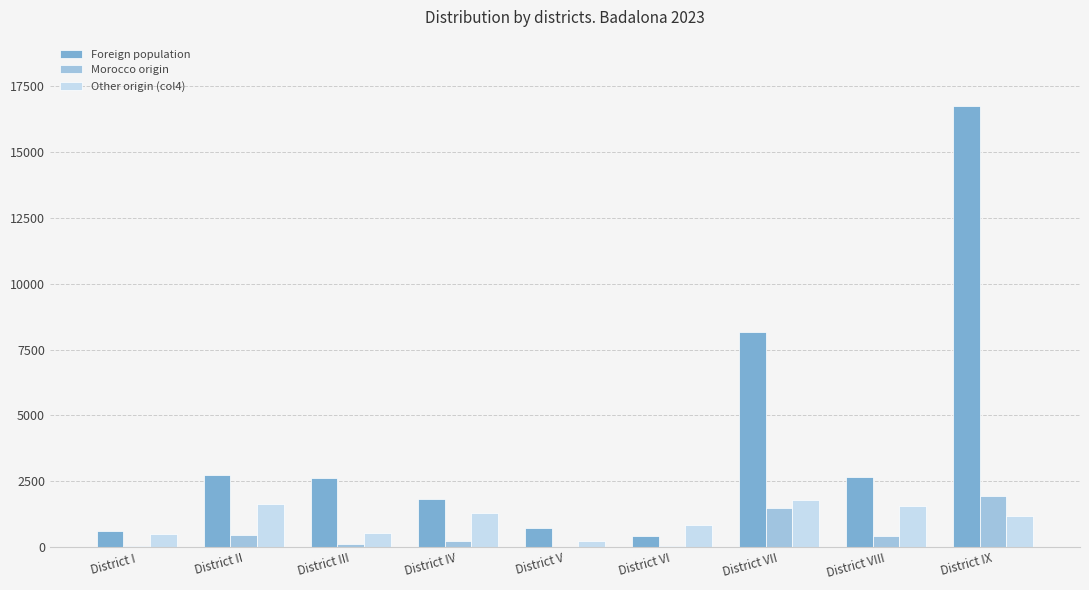

What is the maximum value shown in the chart?

16756